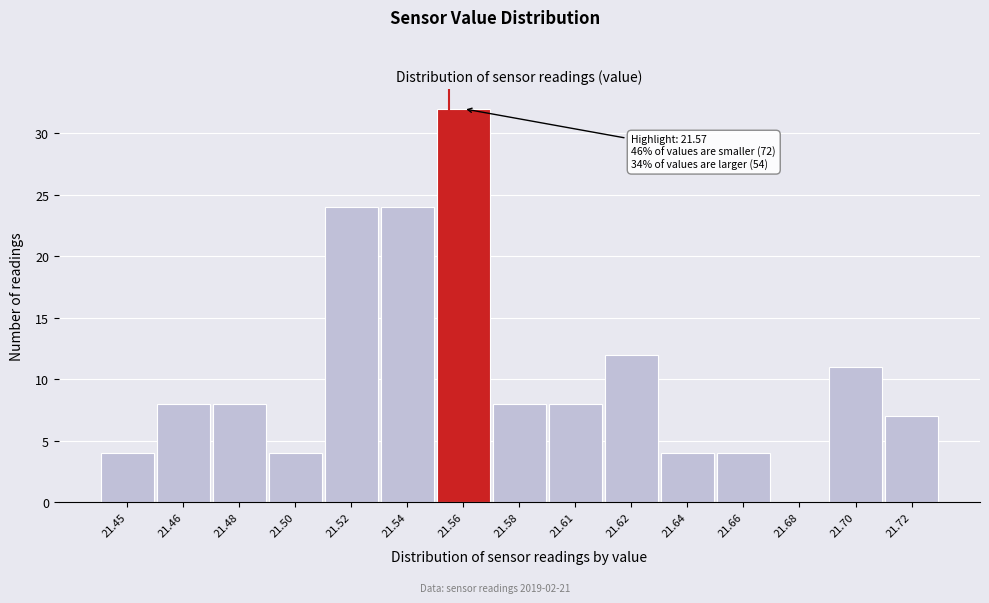

Reading left to right, list all the values displayed in this chart.

21.45=4	21.46=8	21.48=8	21.50=4	21.52=24	21.54=24	21.56=32	21.58=8	21.61=8	21.62=12	21.64=4	21.66=4	21.68=0	21.70=11	21.72=7